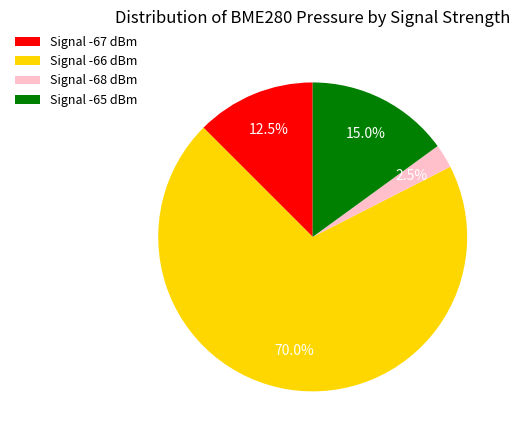

What percentage is NOT represented by Signal -68 dBm?

97.5%